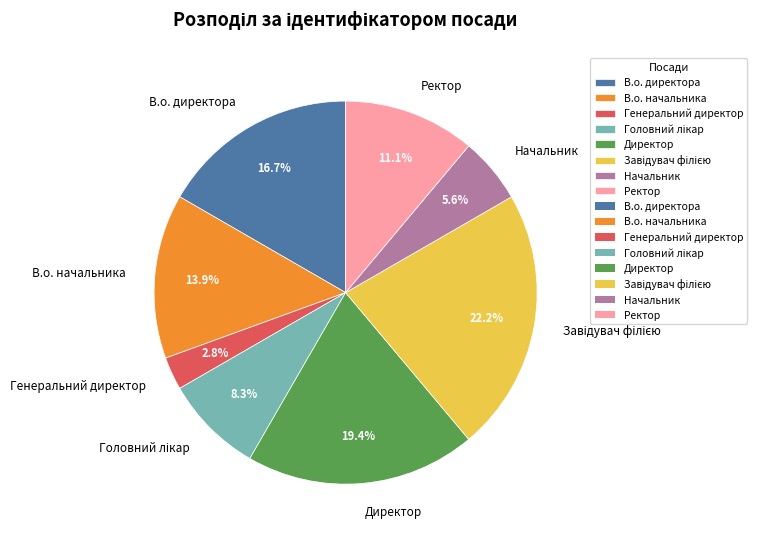

Approximately how many times larger is the value at В.о. директора compared to Начальник?

3.0